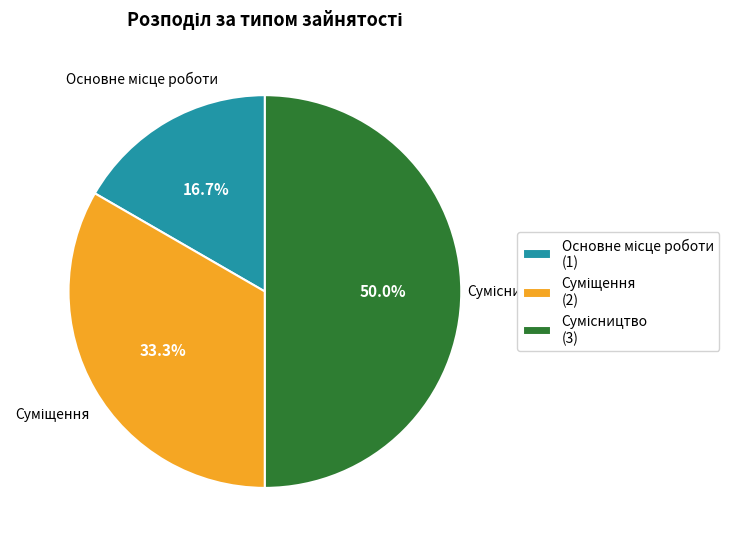

To the nearest percent, what is the difference between the Сумісництво and Основне місце роботи slice percentages?

33%